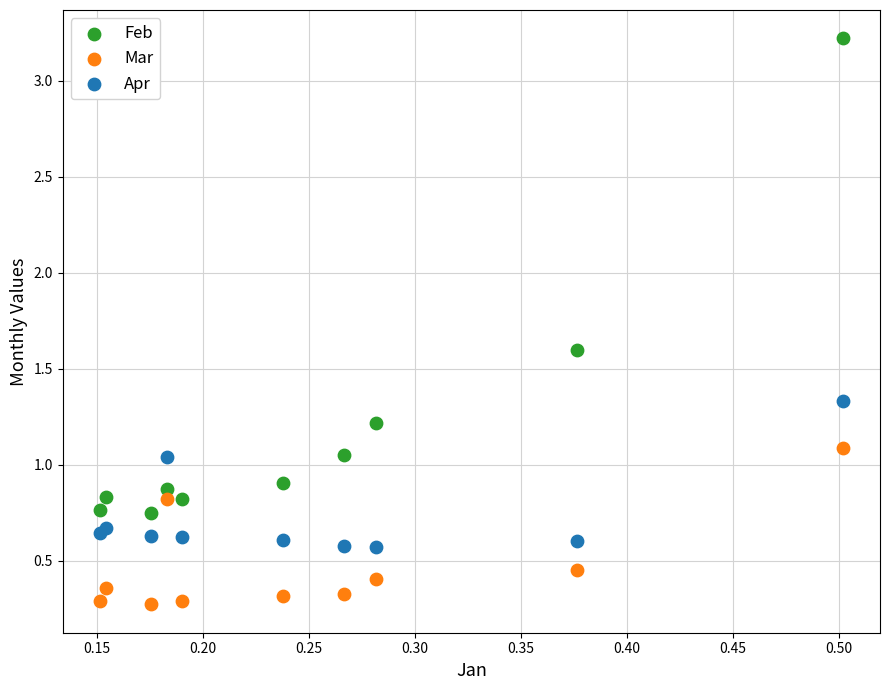

Which series contains the lowest Y value?

Mar